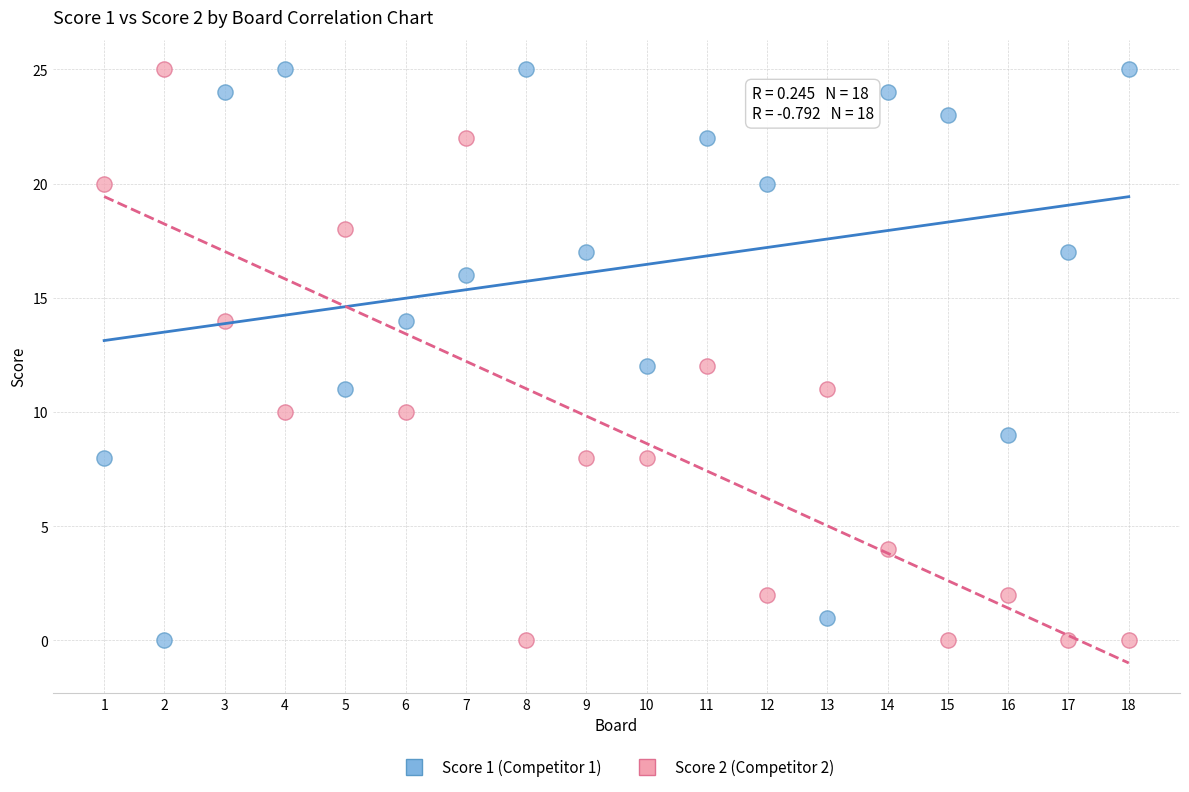

Across all data points, what is the range of X values (max minus min)?

17